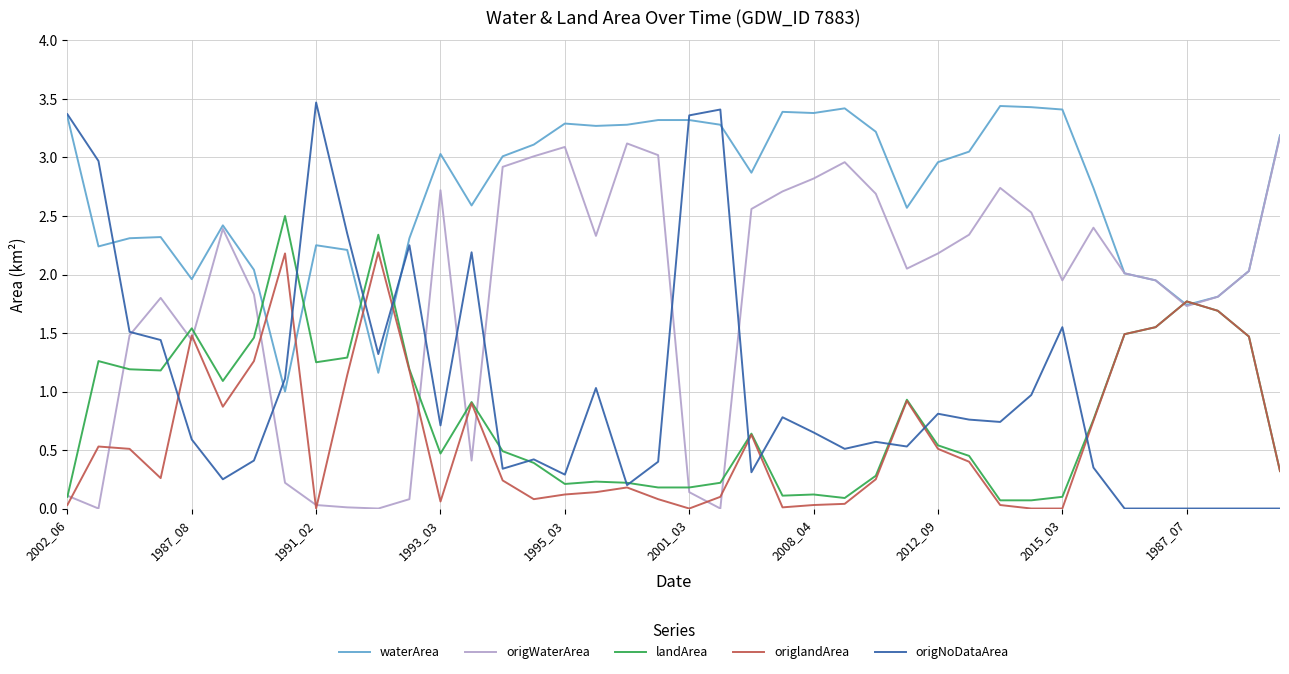

Which series has the largest total across all categories?

waterArea